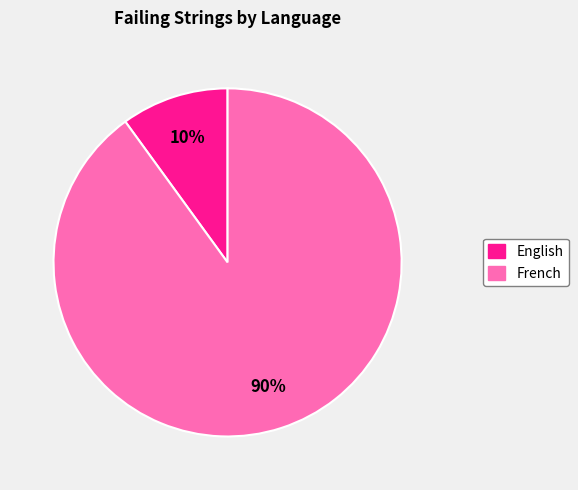

How many slices are in this pie chart?

2